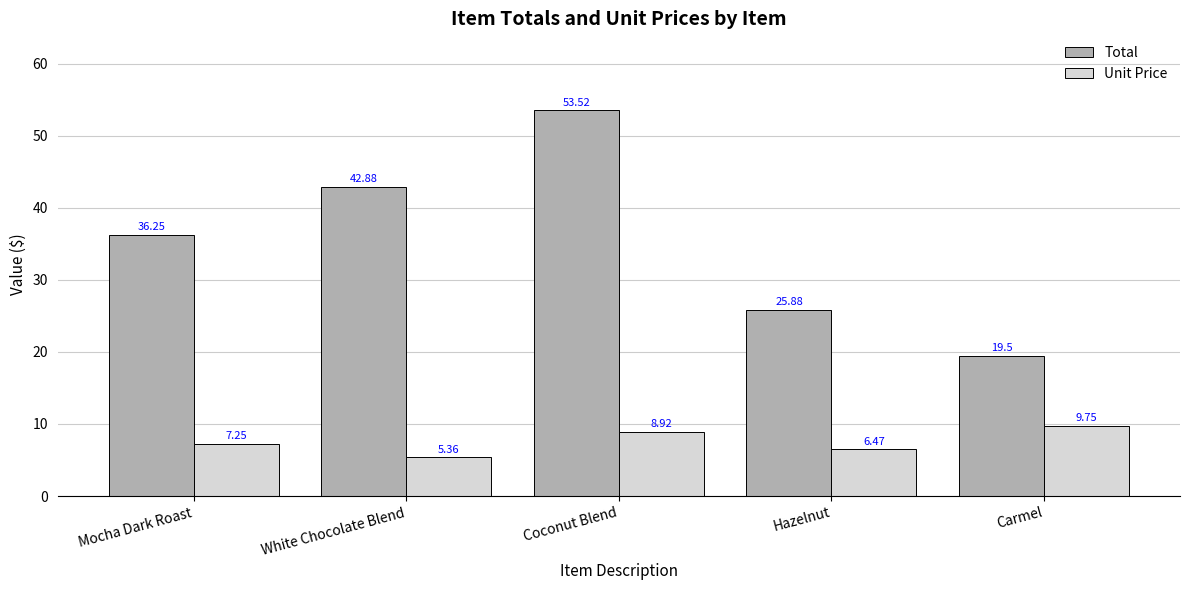

What is the difference between the maximum and second lowest values in the Total series?

27.6